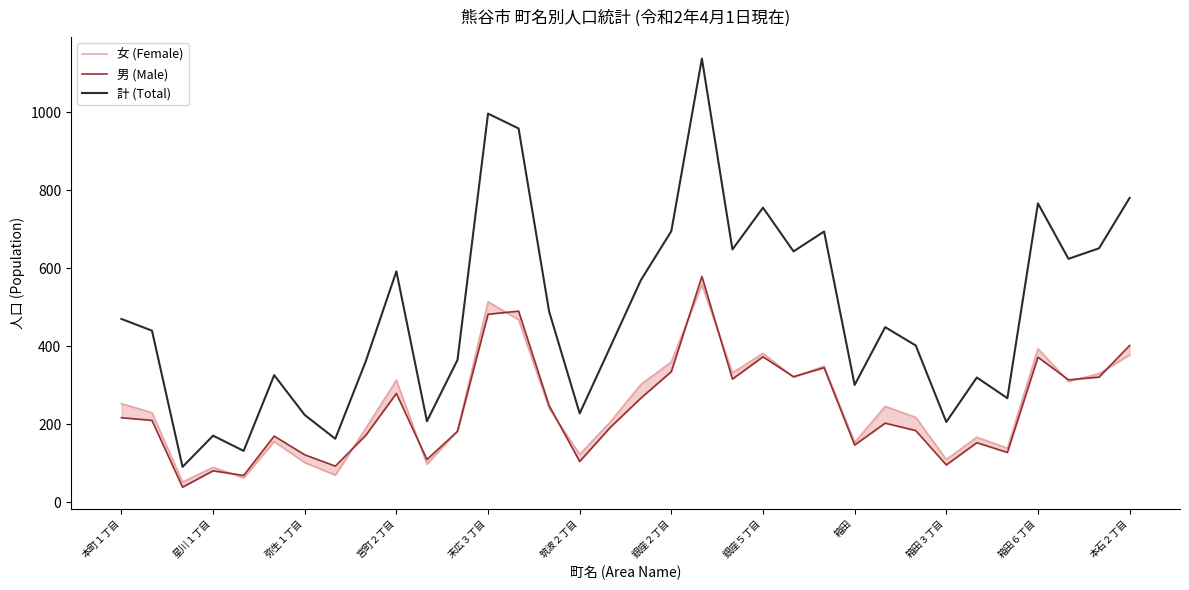

True or false: 男 (Male) and 計 (Total) cross at least once.

False